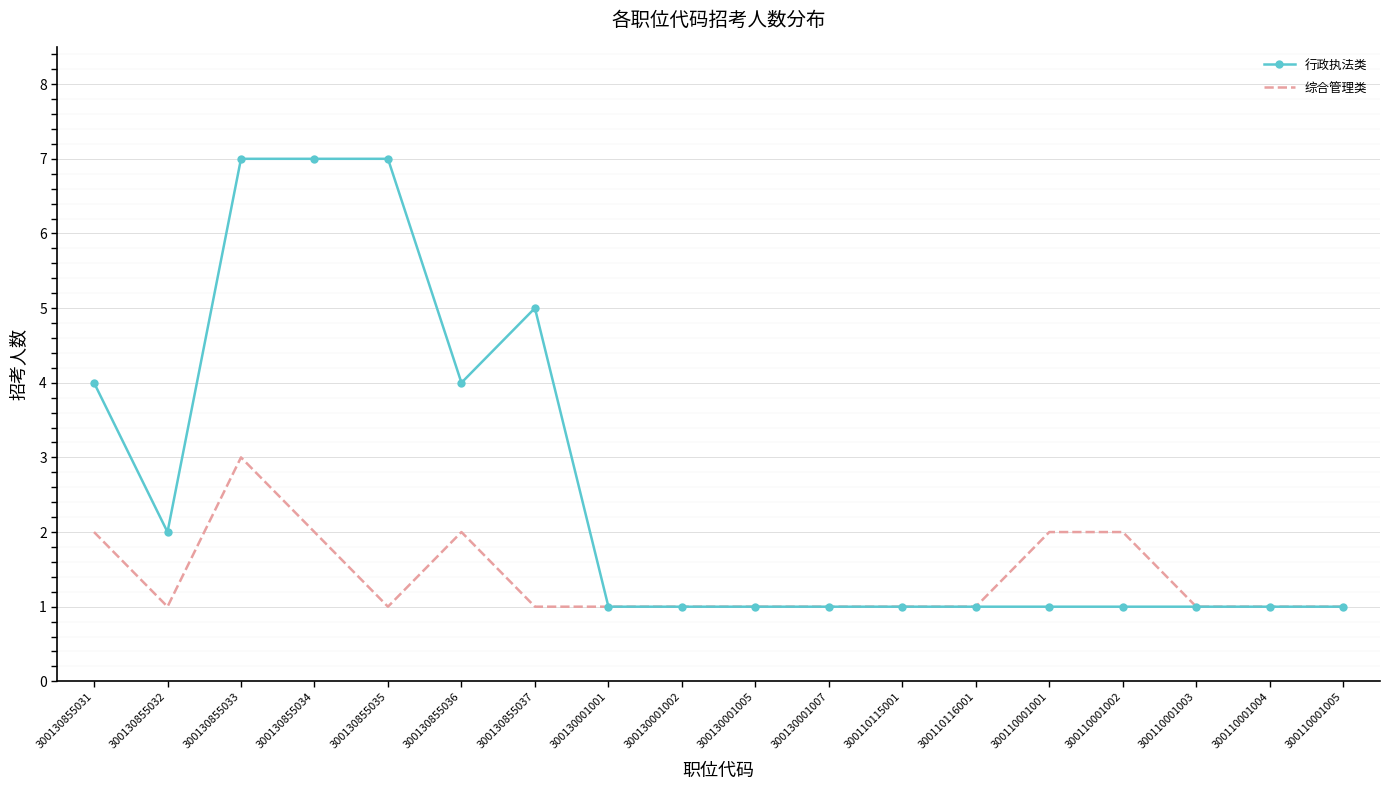

Which series has the largest total across all categories?

行政执法类